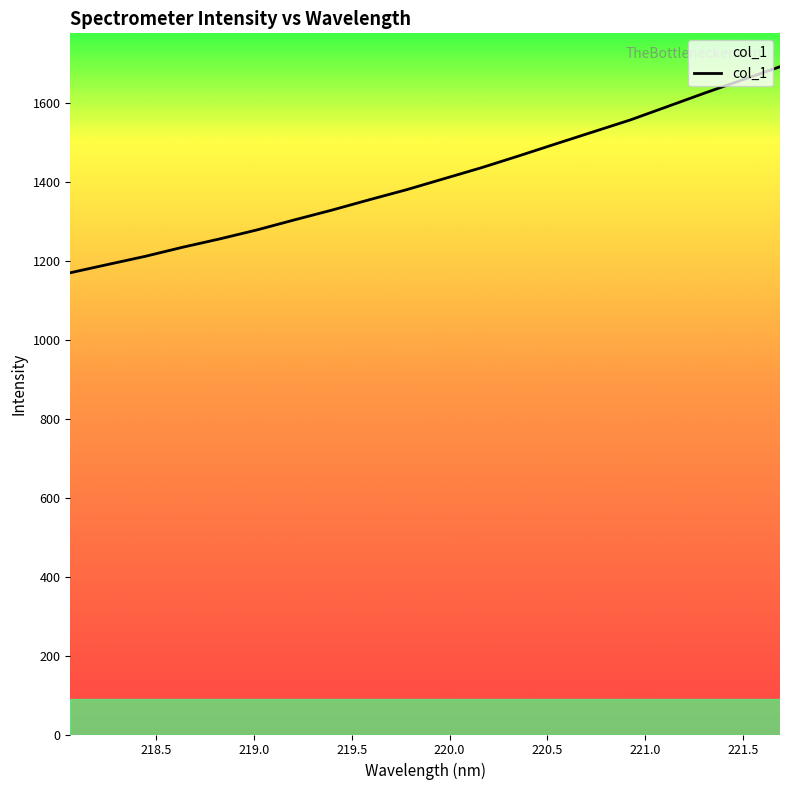

What is the difference between the maximum and minimum values?

522.3